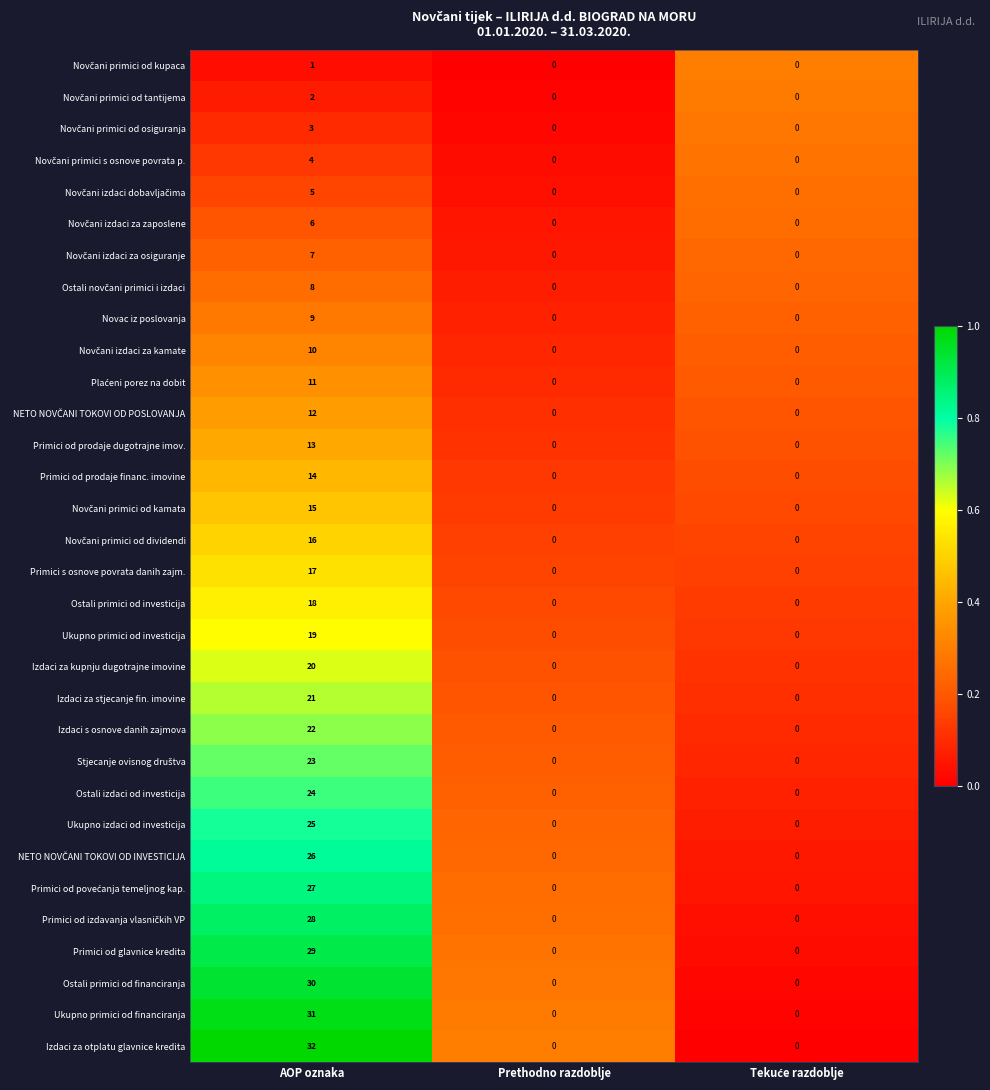

True or false: Primici od prodaje dugotrajne imov. has a value of 13 at AOP oznaka.

True